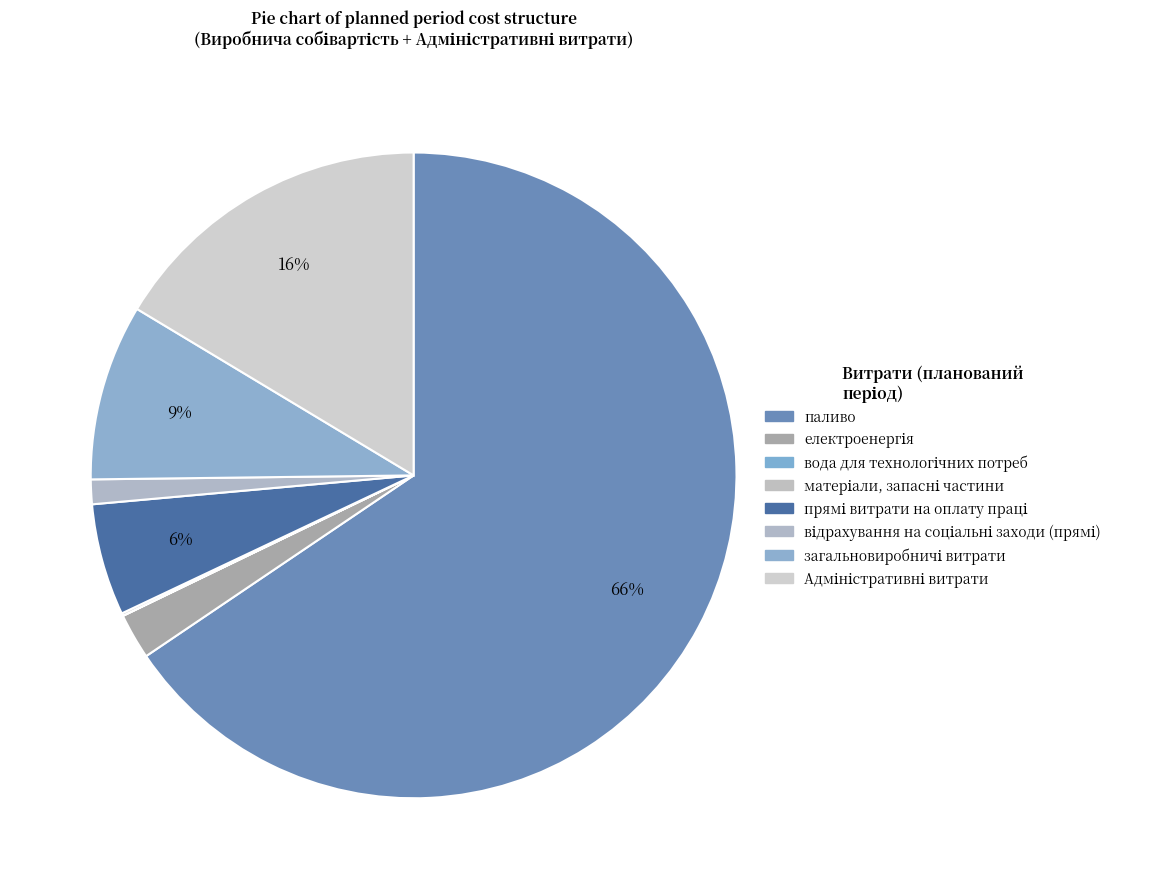

To the nearest percent, what is the average slice percentage?

13%